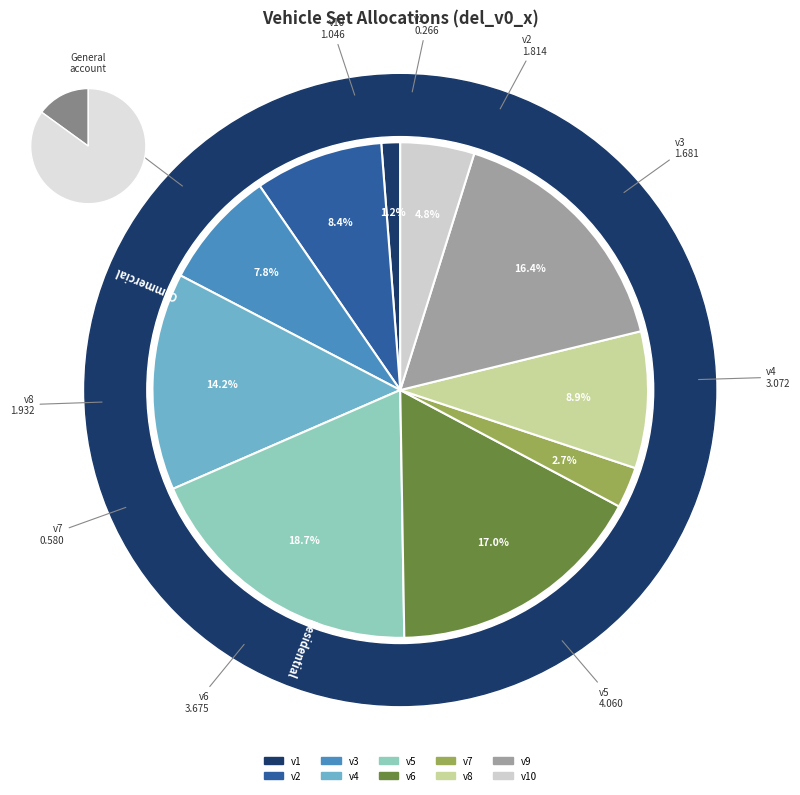

Is it true that v2 is 22% of the pie?

False